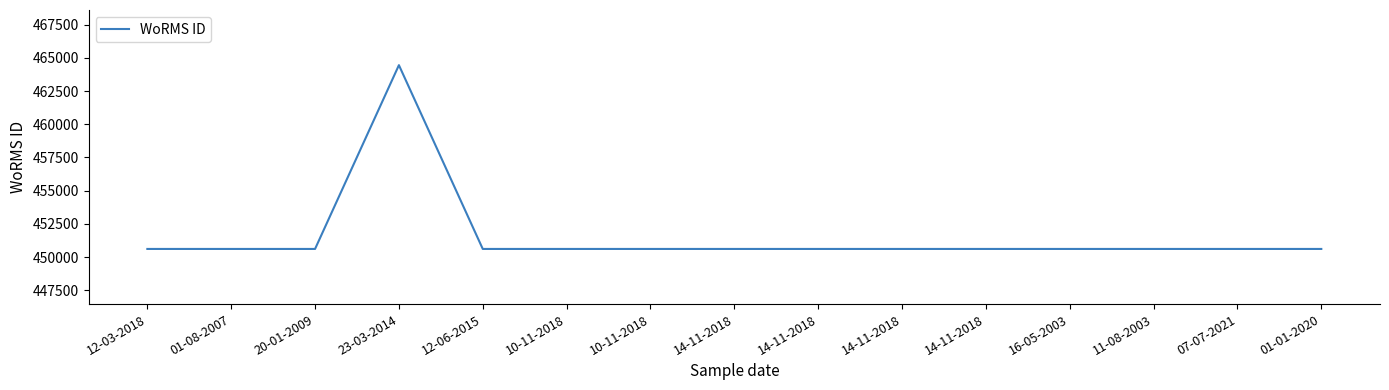

Where is the first local maximum?

23-03-2014